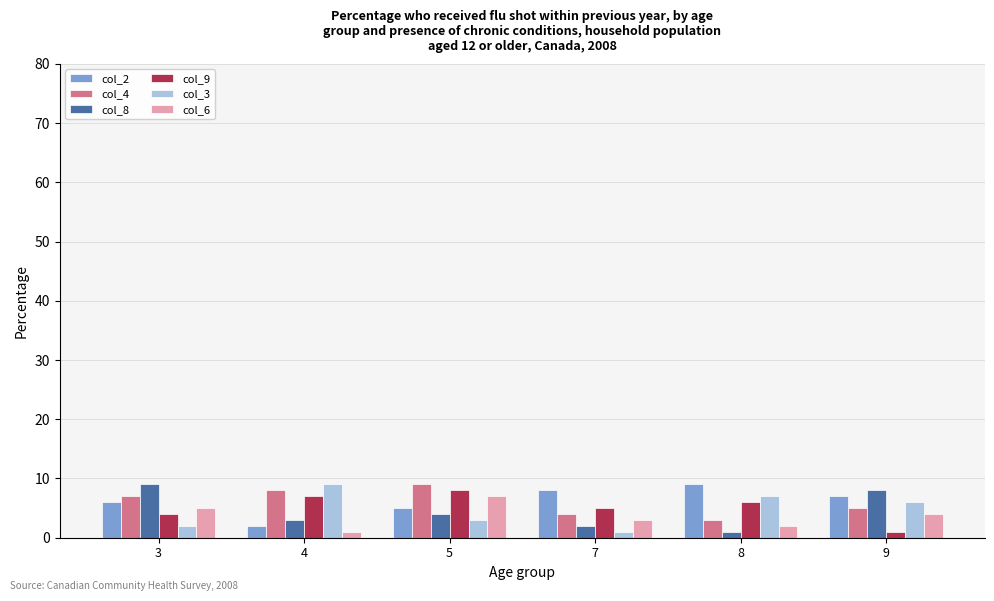

How many categories are shown in the chart?

6